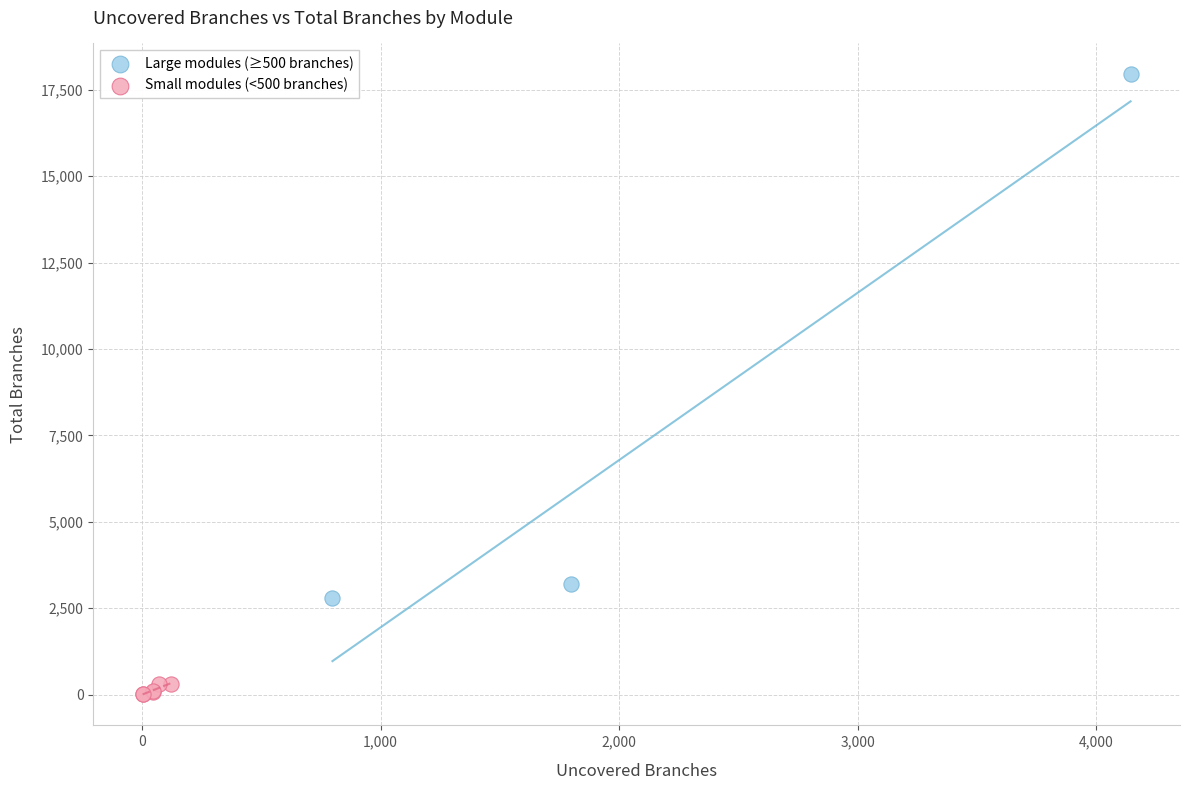

Which series has the largest Y range (max minus min)?

Large modules (≥500 branches)